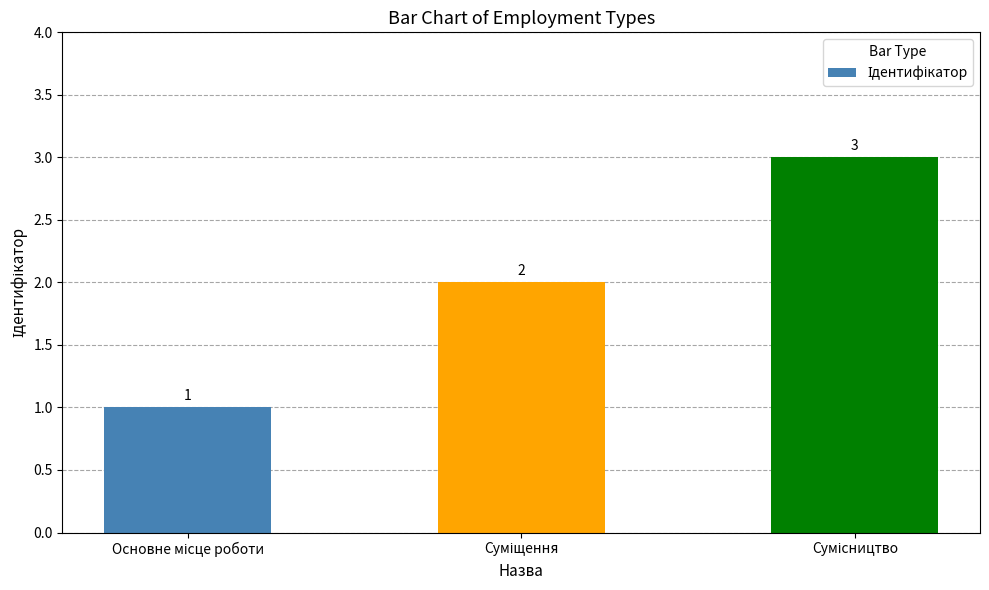

Count the values in the range 1 to 3.

3